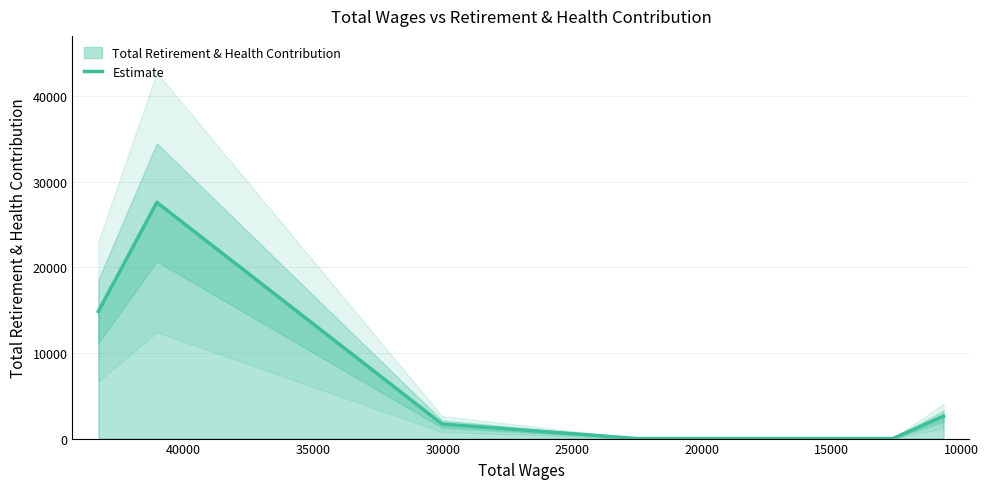

How many data points are above 1699?

3